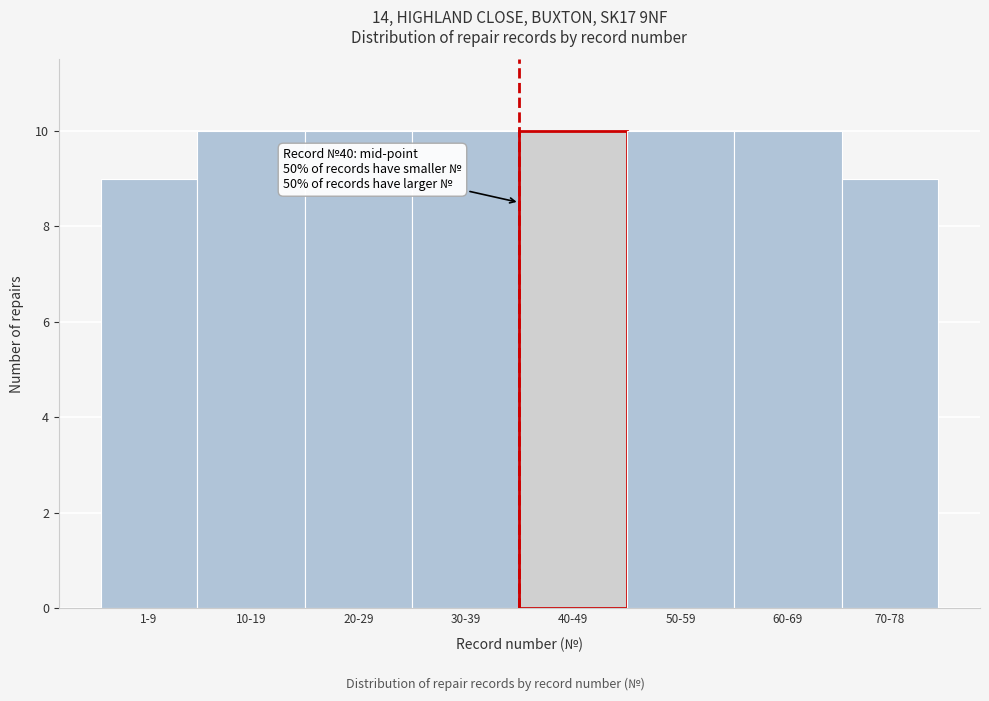

Reading left to right, transcribe all the data shown in this chart.

1-9=9	10-19=10	20-29=10	30-39=10	40-49=10	50-59=10	60-69=10	70-78=9